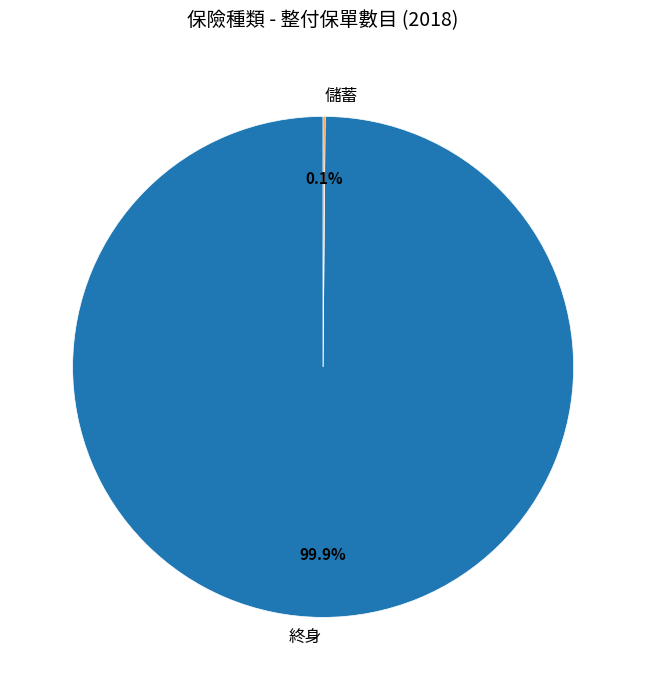

Which slice is the largest?

終身